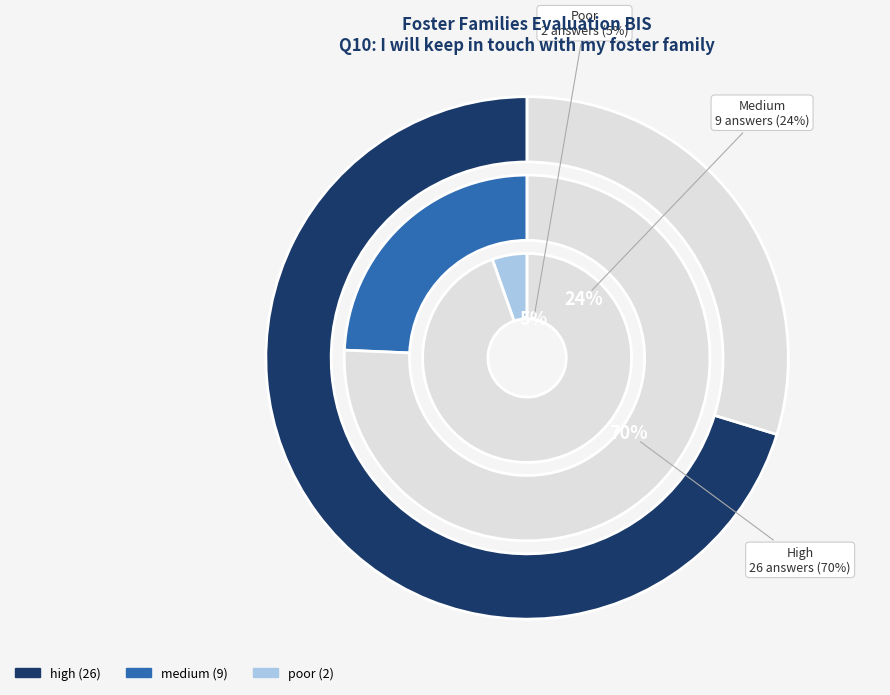

Rank the categories by value from lowest to highest.

poor, medium, high